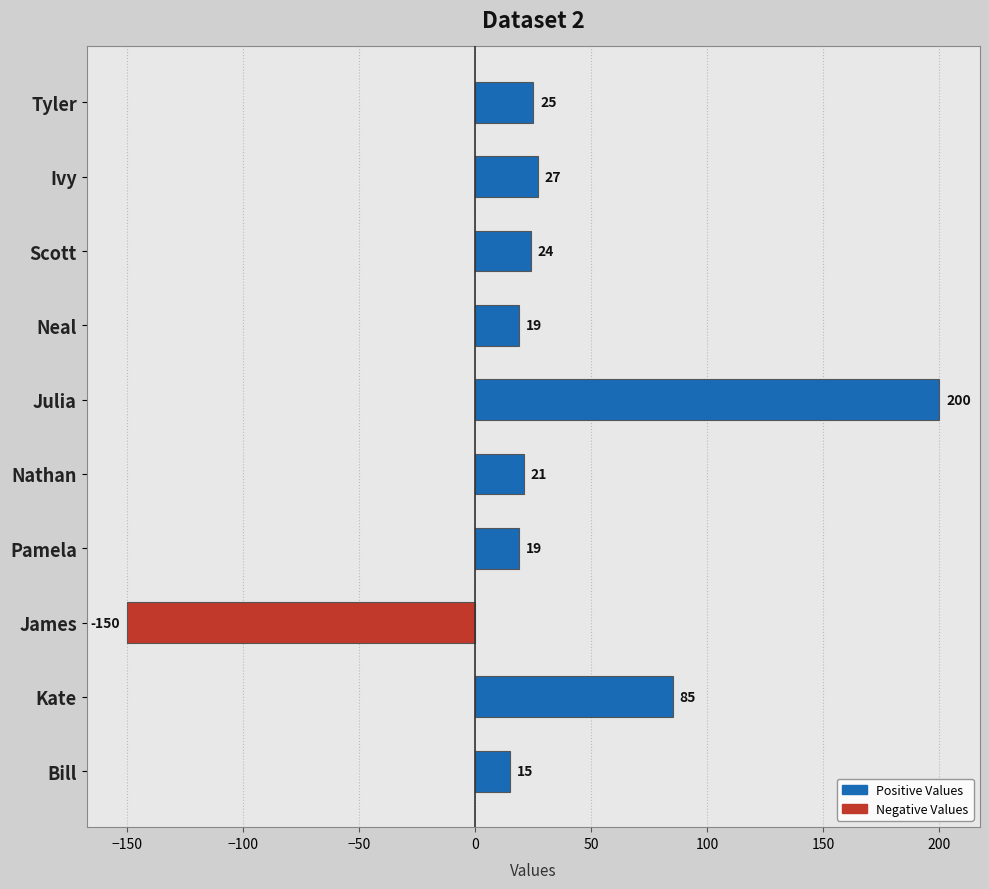

How many values are above zero?

9